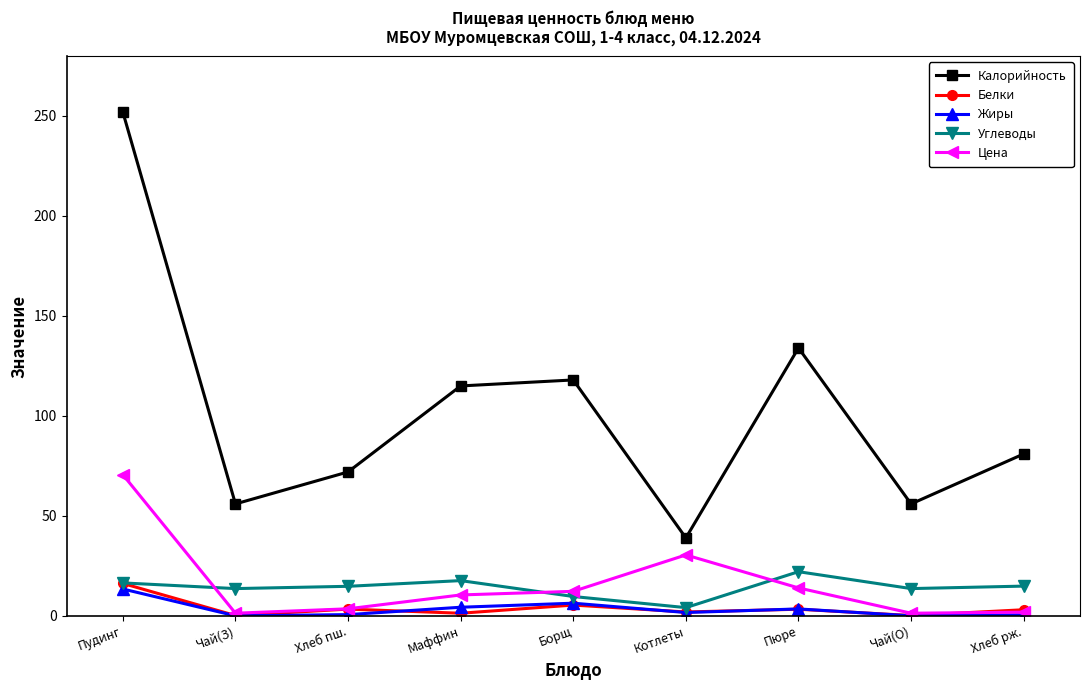

At which label does Калорийность first exceed 81?

Пудинг